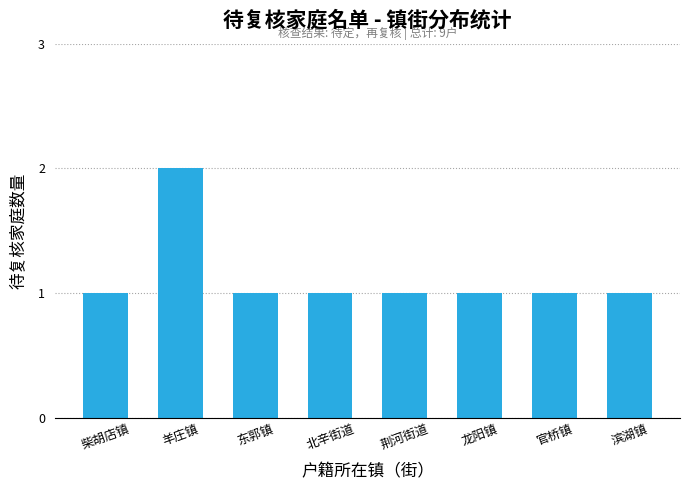

What is the maximum value shown in the chart?

2